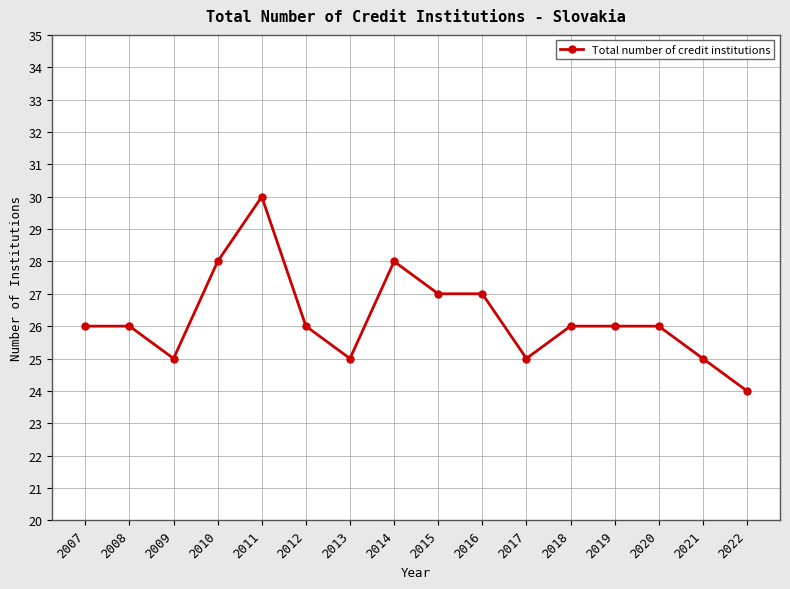

True or false: the data has more than 0 interior local peaks.

True